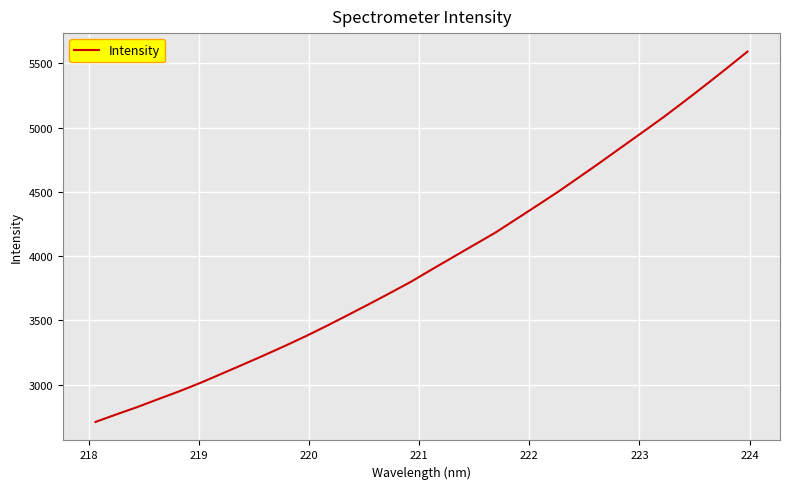

What is the smallest value displayed?

2710.3